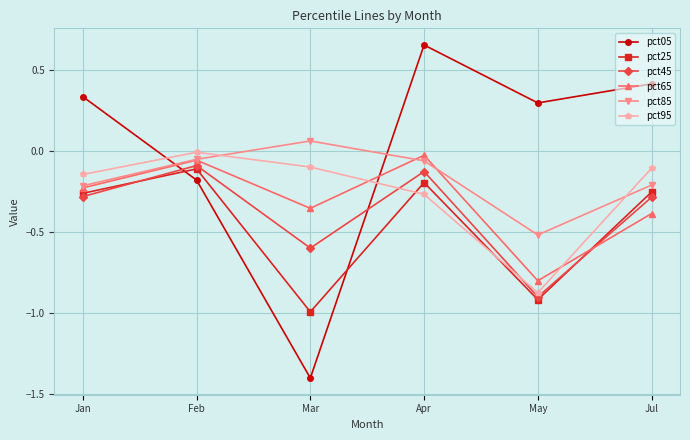

In pct95, how many points are higher than both neighbors (excluding endpoints)?

1